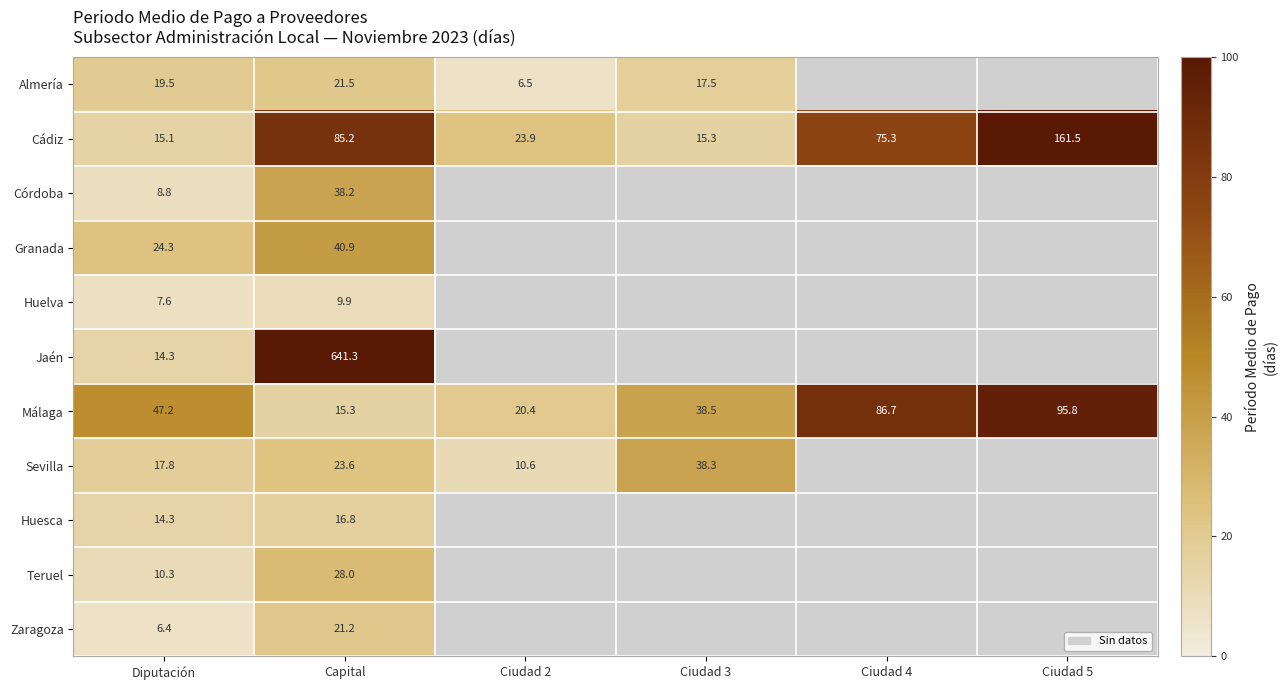

Which label corresponds to the largest value in the chart?

Ciudad 5